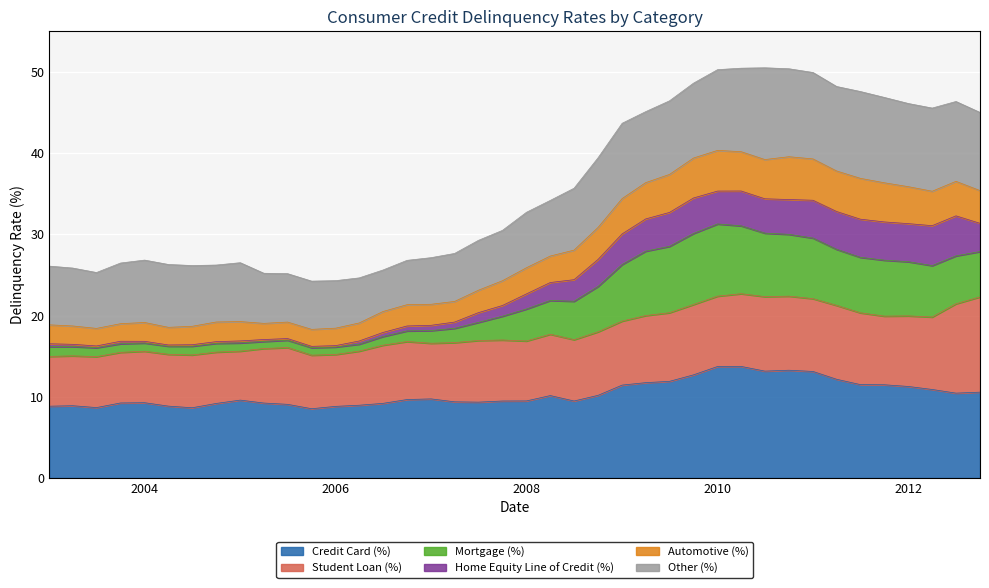

What is the highest value of the Credit Card (%) series?

13.7